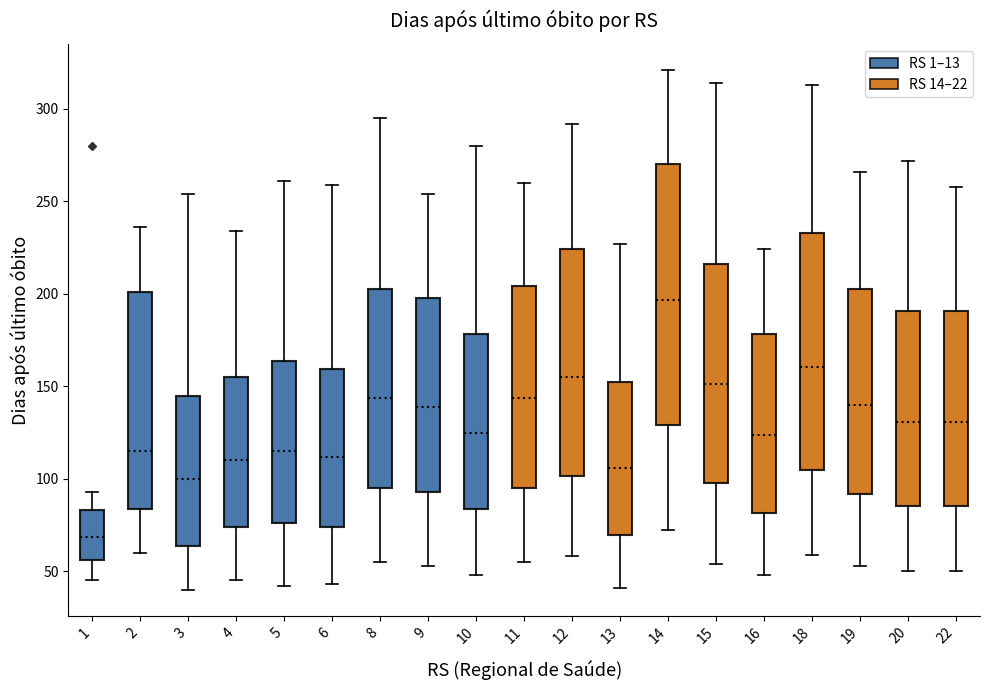

Reading left to right, read every box against the y-axis: the position of its median line, the range the box covers, and the ends of its whiskers. The values are not printed on the chart, so give them approximately, as read against the axis.

1: median 70, box 55 to 85, whiskers 45 to 95
2: median 115, box 85 to 200, whiskers 60 to 235
3: median 100, box 65 to 145, whiskers 40 to 255
4: median 110, box 75 to 155, whiskers 45 to 235
5: median 115, box 75 to 165, whiskers 40 to 260
6: median 110, box 75 to 160, whiskers 45 to 260
8: median 145, box 95 to 205, whiskers 55 to 295
9: median 140, box 95 to 200, whiskers 55 to 255
10: median 125, box 85 to 180, whiskers 50 to 280
11: median 145, box 95 to 205, whiskers 55 to 260
12: median 155, box 100 to 225, whiskers 60 to 290
13: median 105, box 70 to 150, whiskers 40 to 225
14: median 195, box 130 to 270, whiskers 70 to 320
15: median 150, box 100 to 215, whiskers 55 to 315
16: median 125, box 80 to 180, whiskers 50 to 225
18: median 160, box 105 to 235, whiskers 60 to 315
19: median 140, box 90 to 205, whiskers 55 to 265
20: median 130, box 85 to 190, whiskers 50 to 270
22: median 130, box 85 to 190, whiskers 50 to 260